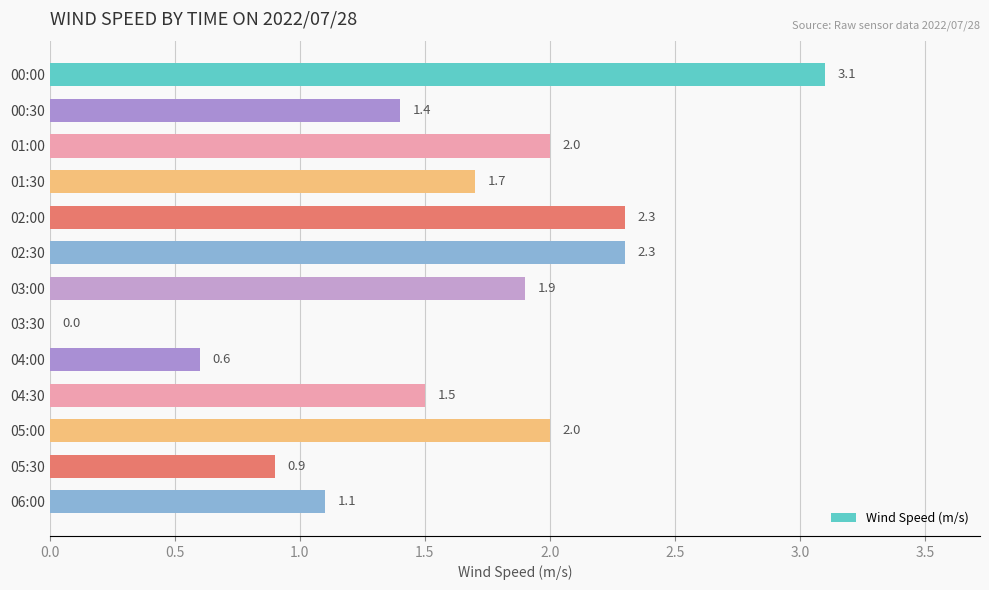

What is the sum of the values at 04:00 and 04:30?

2.1